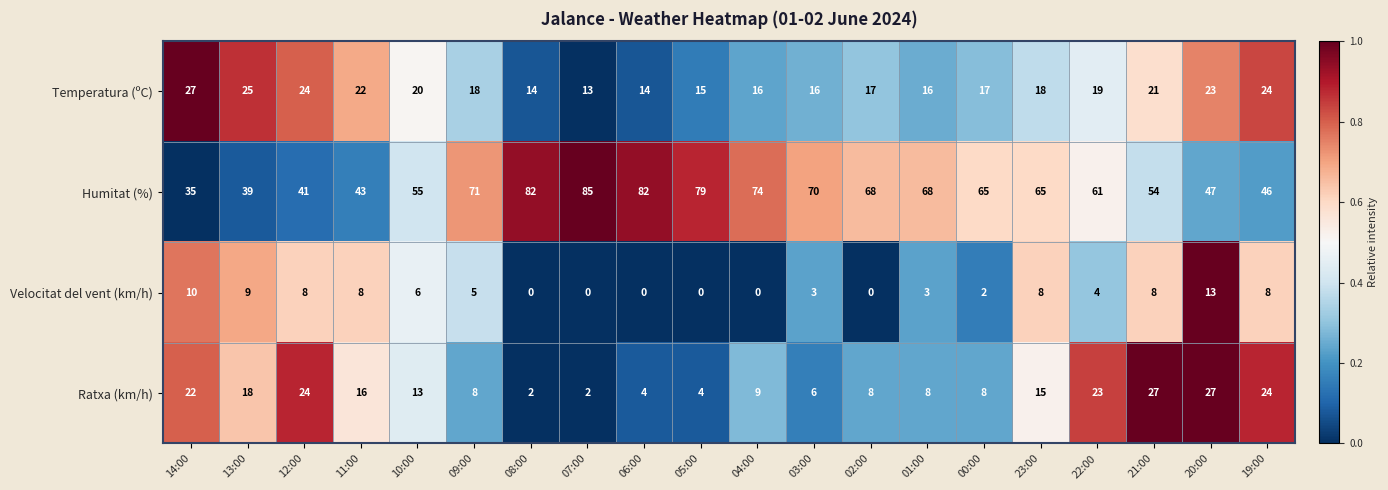

Count the number of data series in this chart.

4